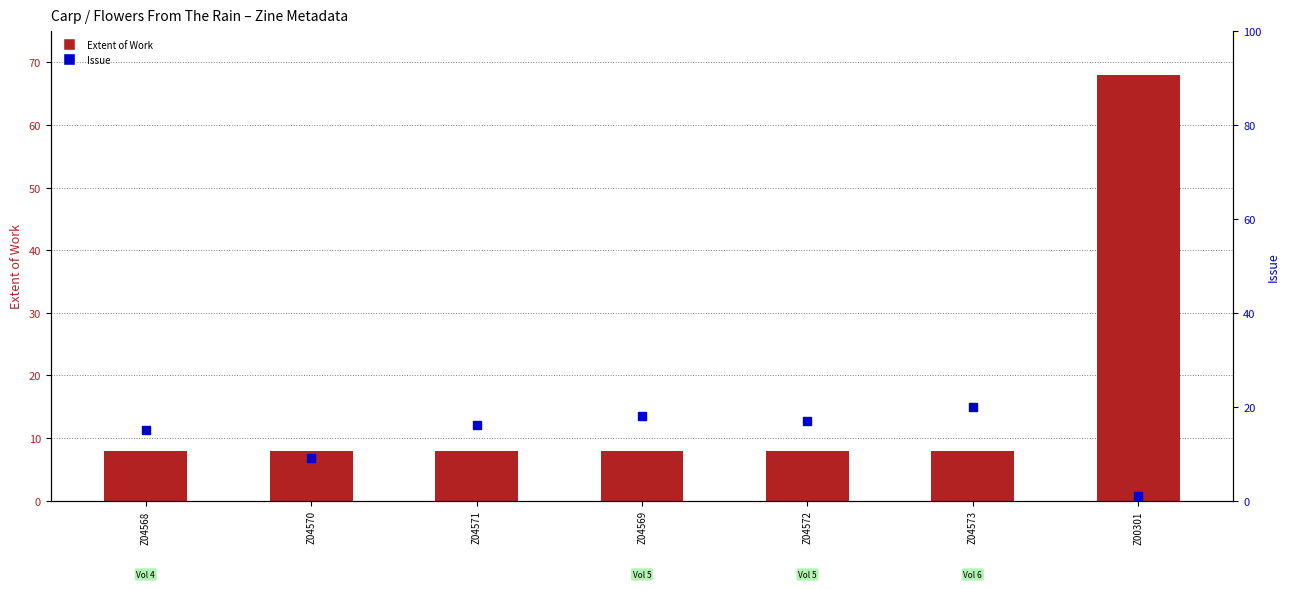

Which series contains the lowest Y value?

Issue